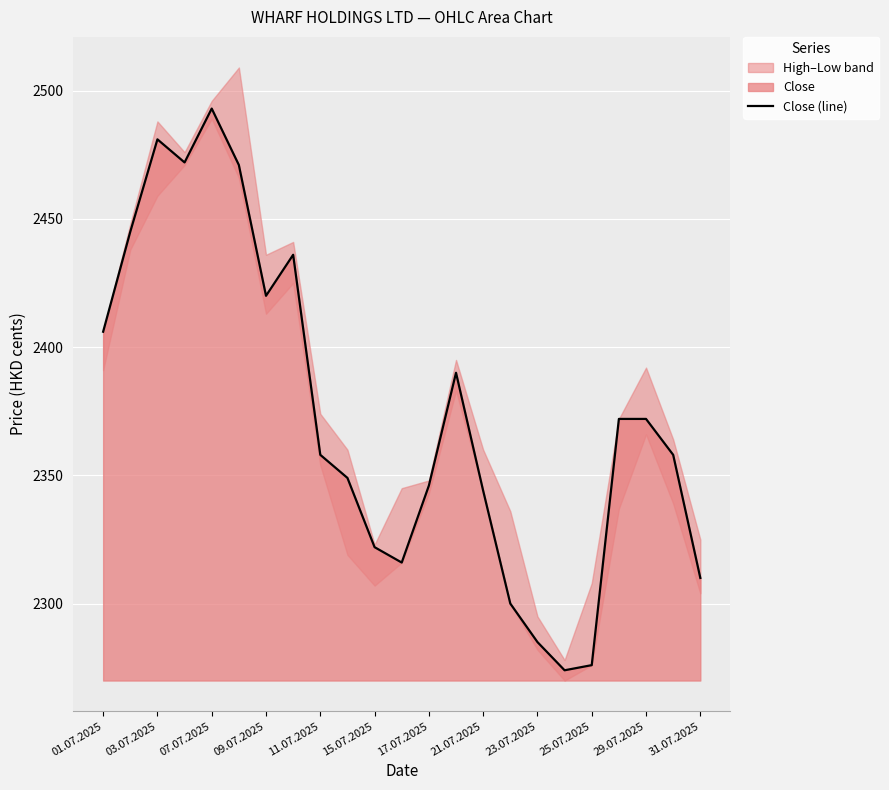

How many points are lower than both their immediate neighbors (excluding endpoints)?

4